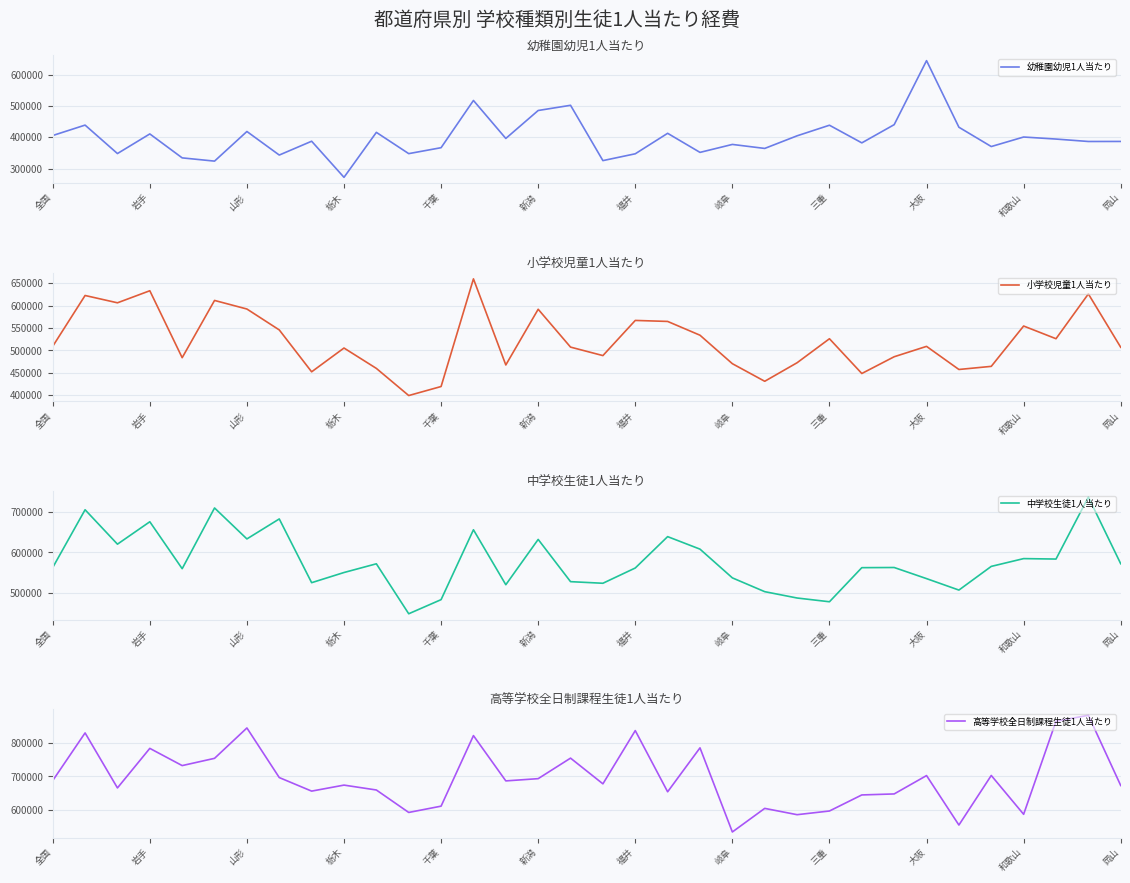

How many data points in 幼稚園幼児1人当たり are above 394148?

16